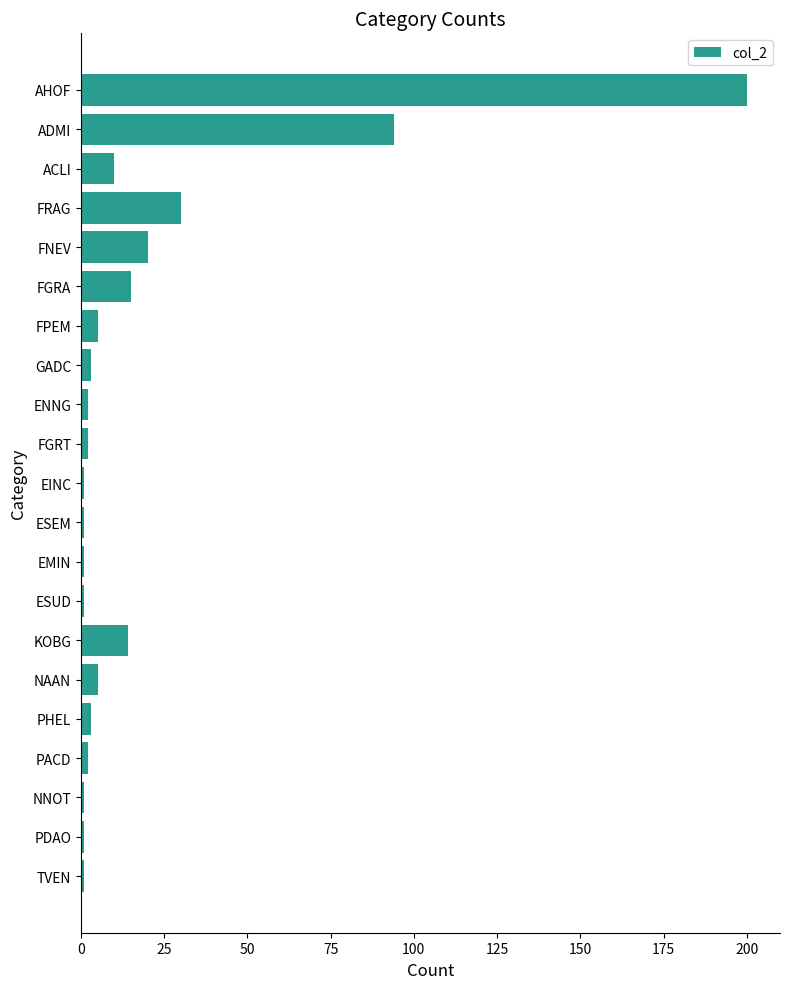

What is the change in value from FGRA to NAAN?

-10